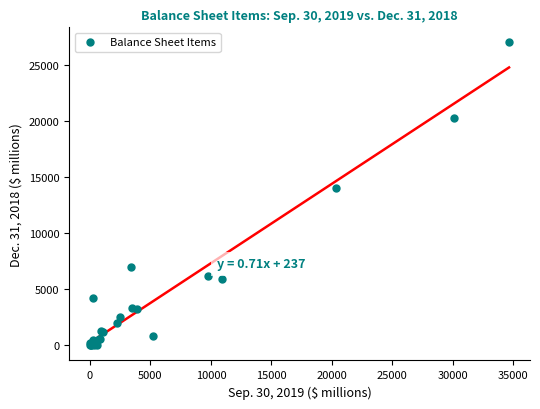

What Y value in the scatter plot is closest to 13504?

14044